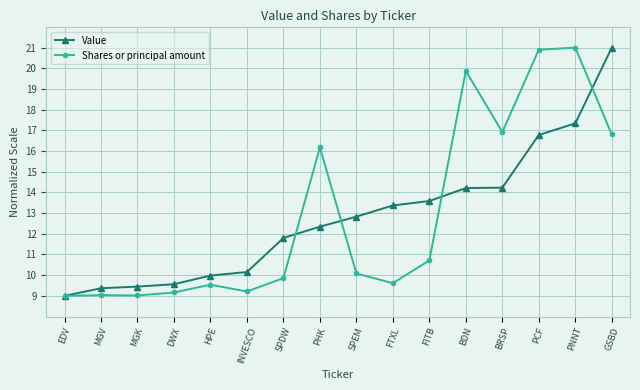

What is the label of the 13th point from the left?

BRSP